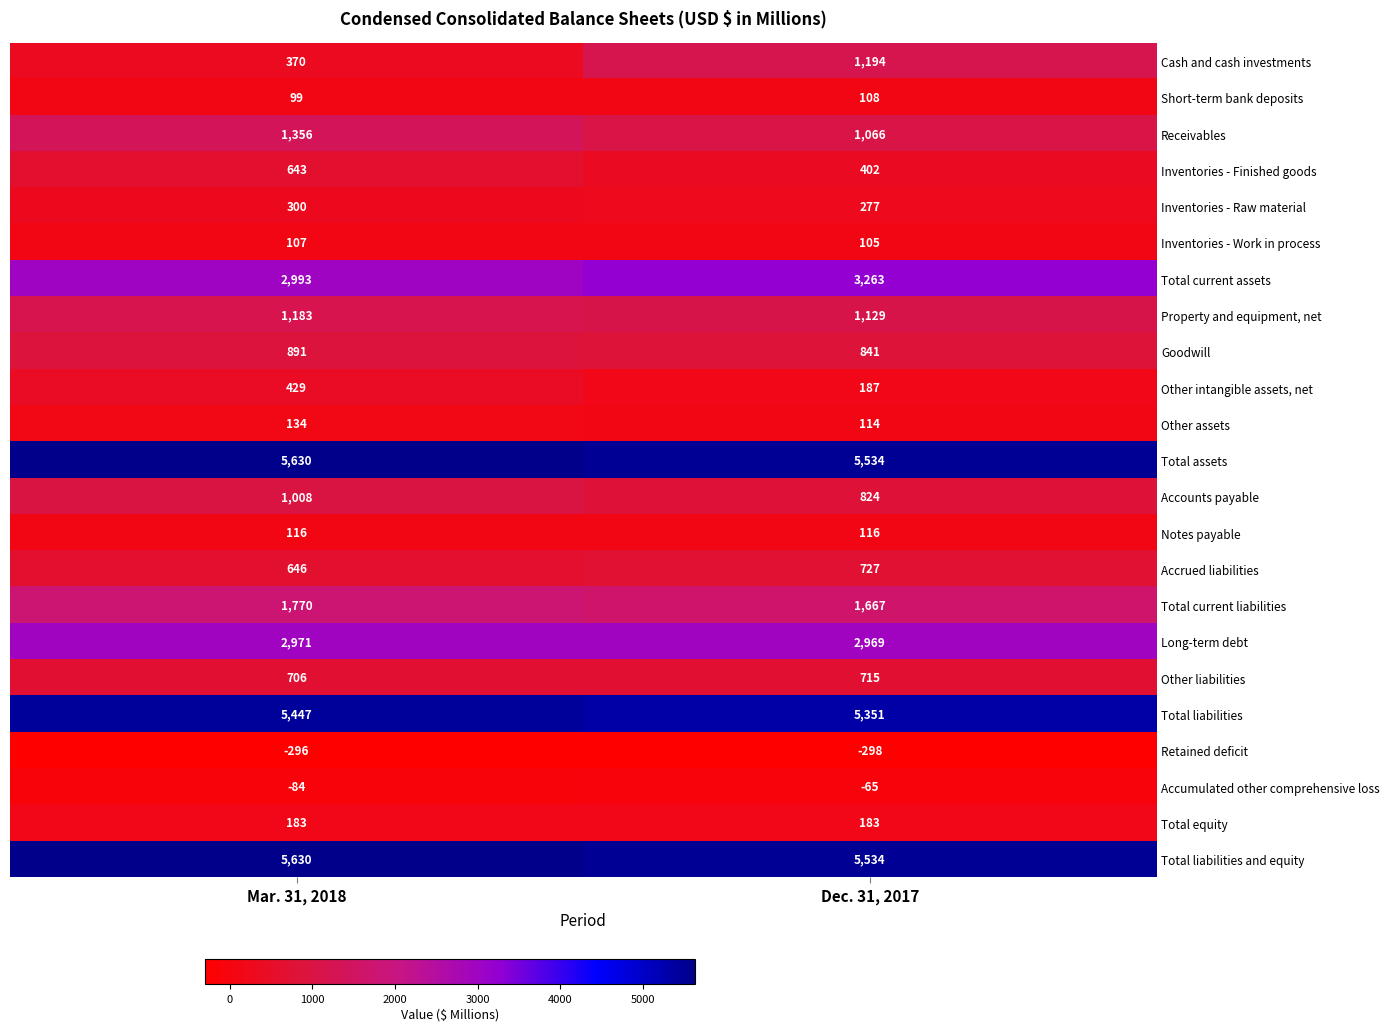

Which series has the widest spread of values?

Cash and cash investments